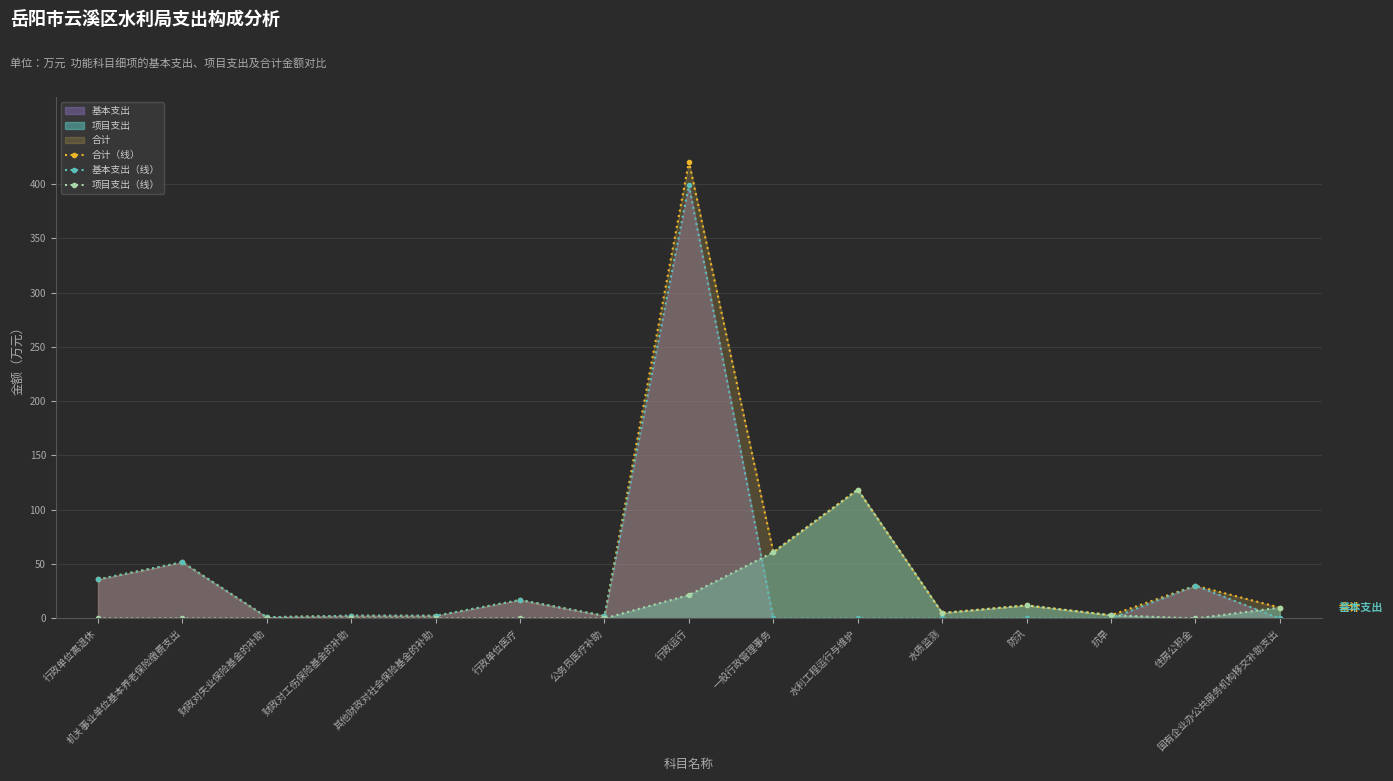

True or false: 项目支出（线） and 合计（线） cross at least once.

False